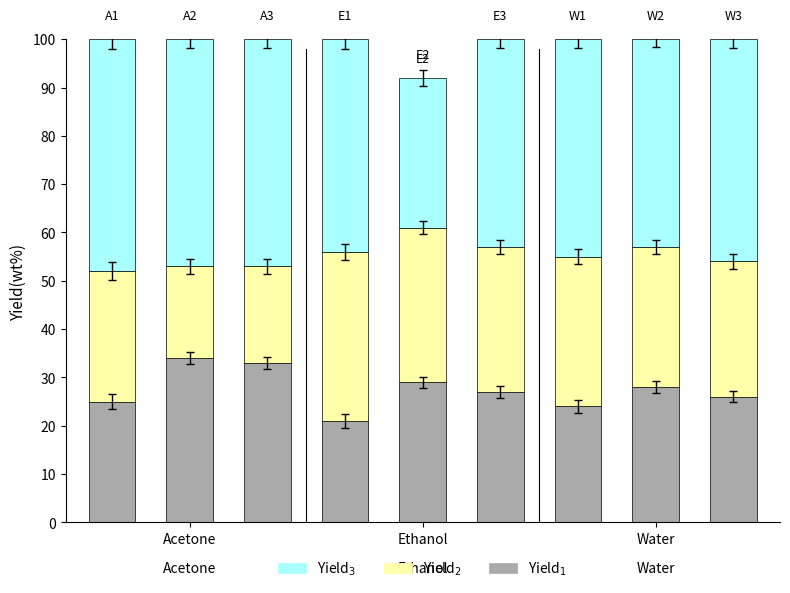

How many bars are there in total?

9